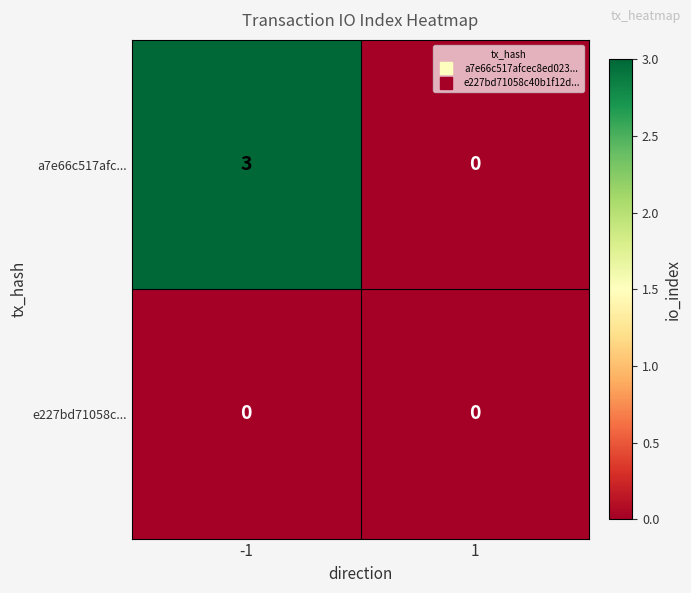

True or false: a7e66c517afc... has a value of -1 at 1.

False